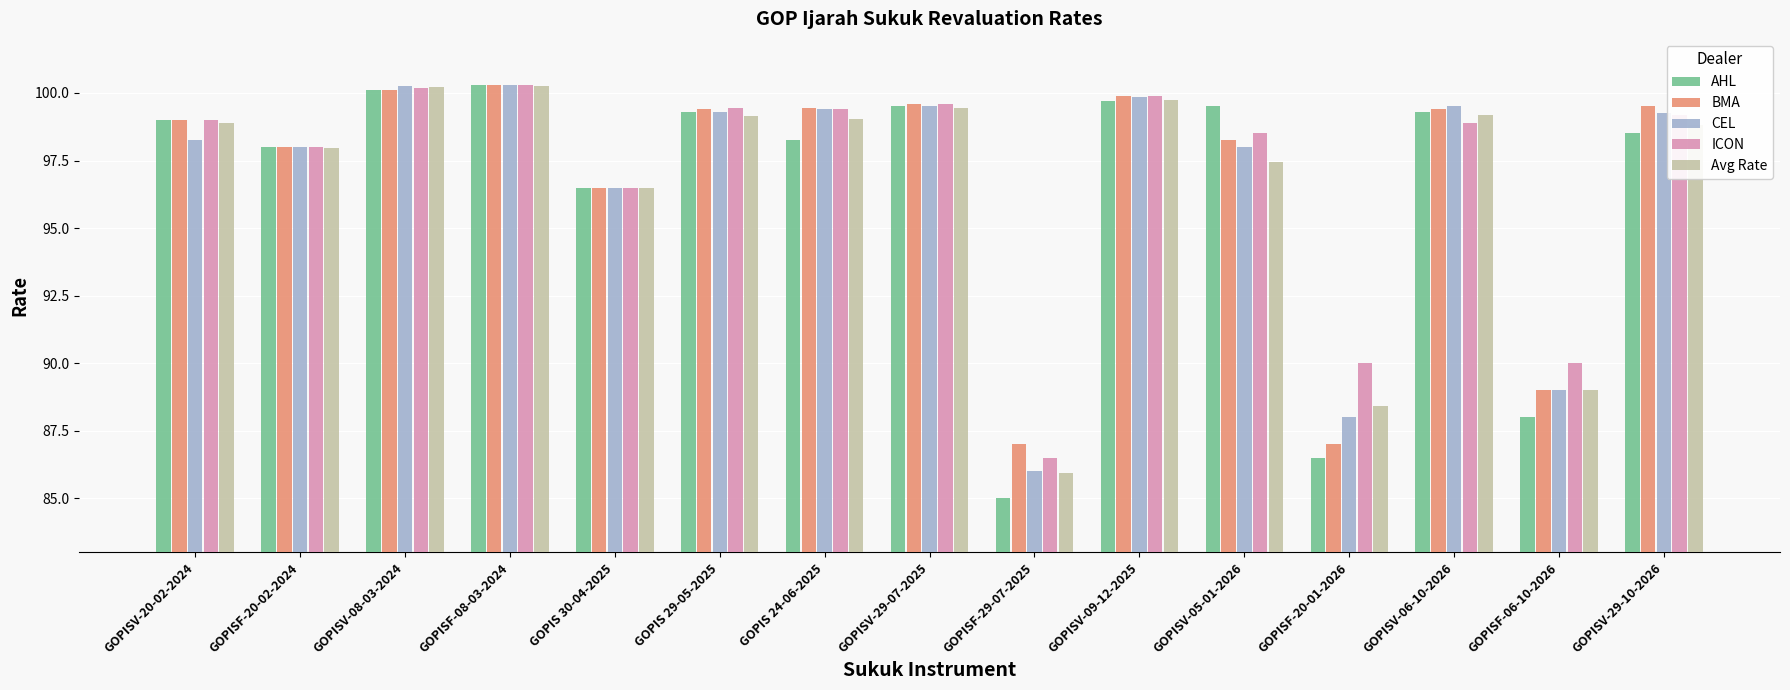

What is the difference between the maximum and minimum values in the CEL series?

14.3